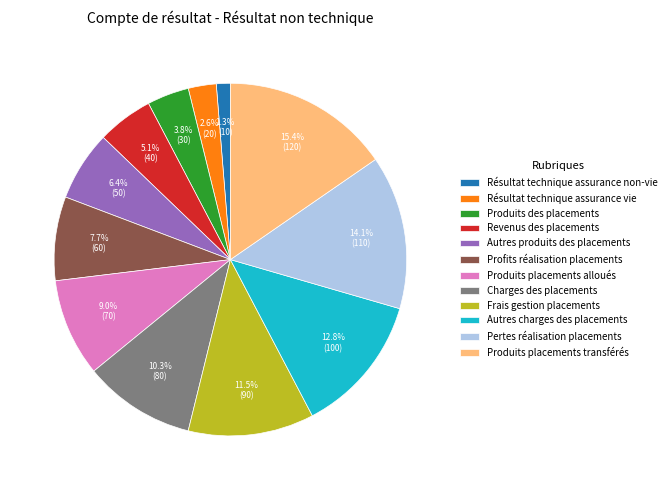

What percentage do Profits réalisation placements and Autres charges des placements together represent?

20.5%